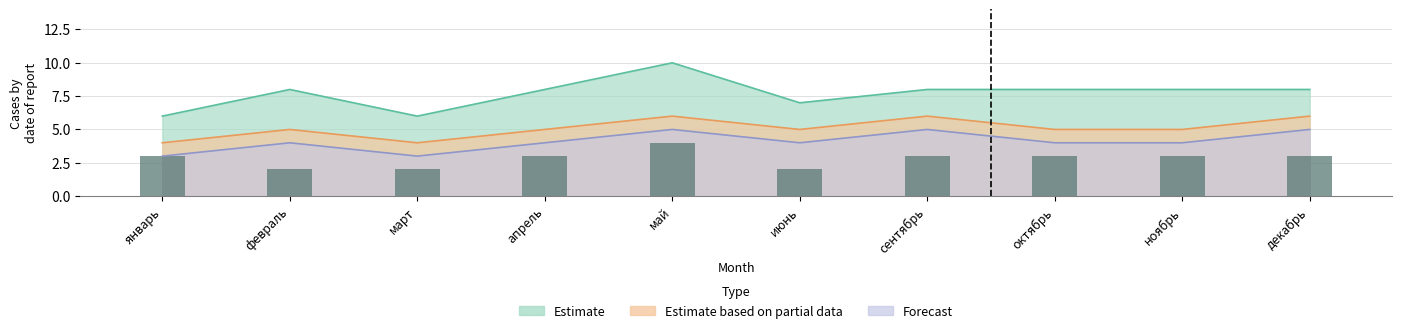

Does the chart contain stacked bars?

No